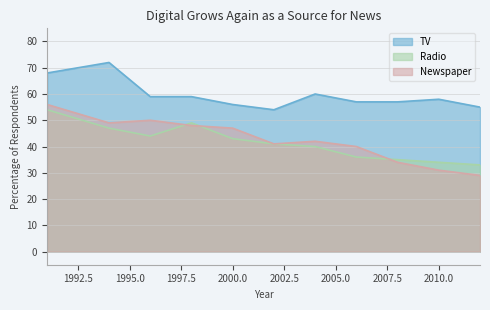

Rank the categories by Radio value from highest to lowest.

1991, 1998, 1994, 1996, 2000, 2002, 2004, 2006, 2008, 2010, 2012